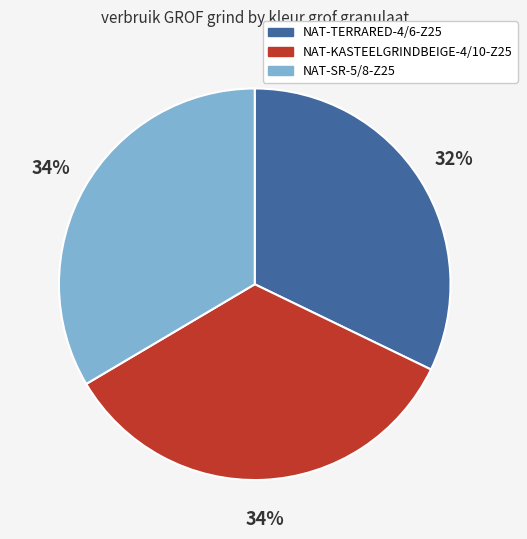

Count the number of slices in the pie.

3